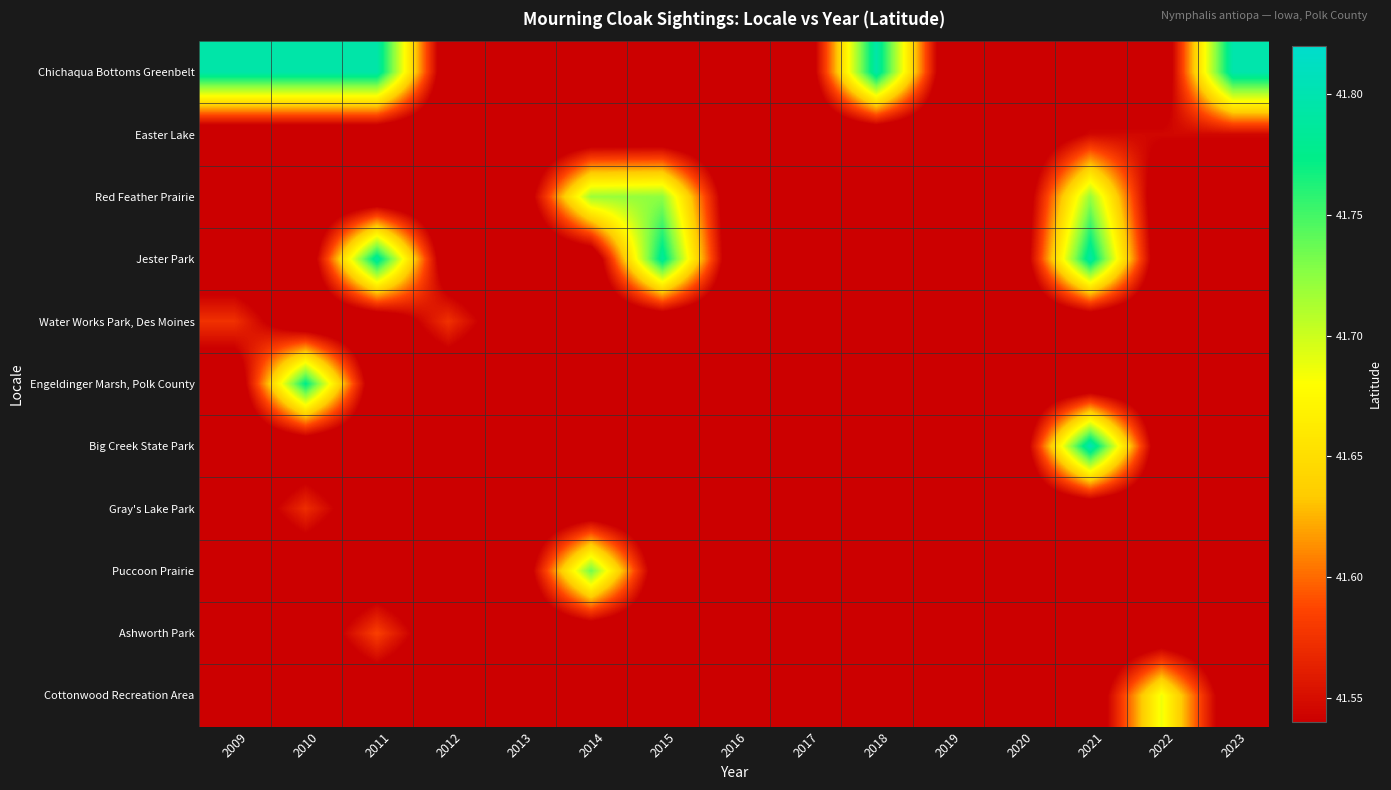

Which category has the lowest value across all series?

2012